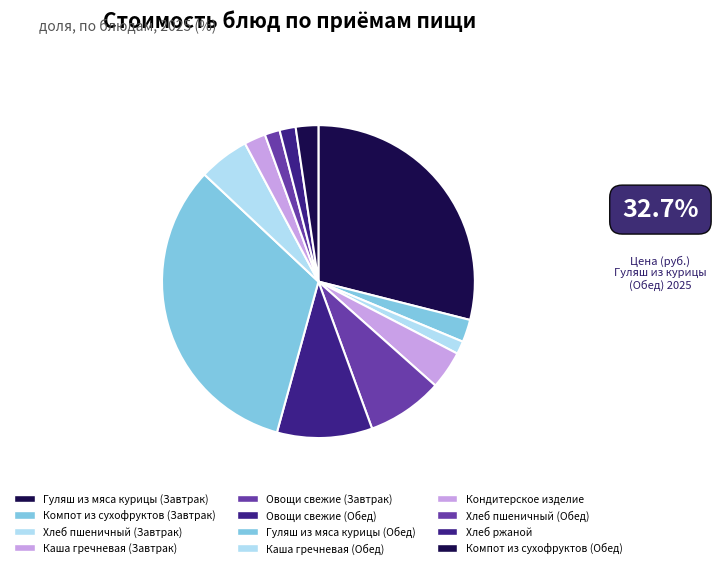

Rank the categories by value from highest to lowest.

Гуляш из мяса курицы (Обед), Гуляш из мяса курицы (Завтрак), Овощи свежие (Обед), Овощи свежие (Завтрак), Каша гречневая (Обед), Каша гречневая (Завтрак), Компот из сухофруктов (Завтрак), Компот из сухофруктов (Обед), Кондитерское изделие, Хлеб ржаной, Хлеб пшеничный (Обед), Хлеб пшеничный (Завтрак)